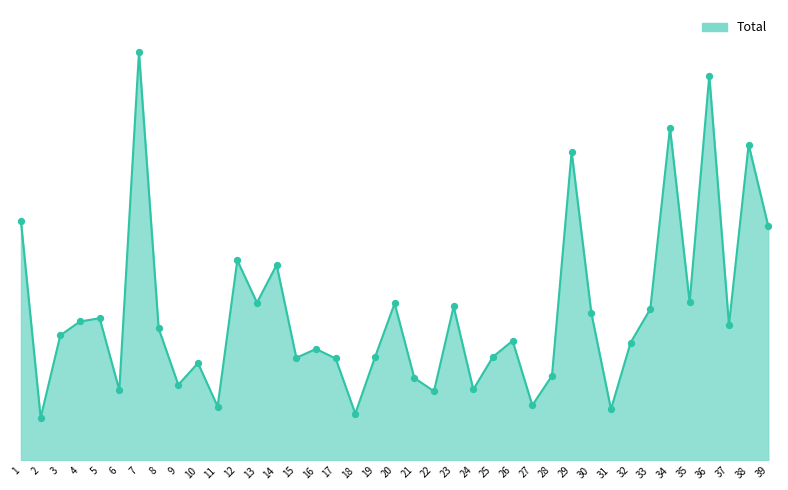

Is this an area chart (filled region under the line)?

Yes